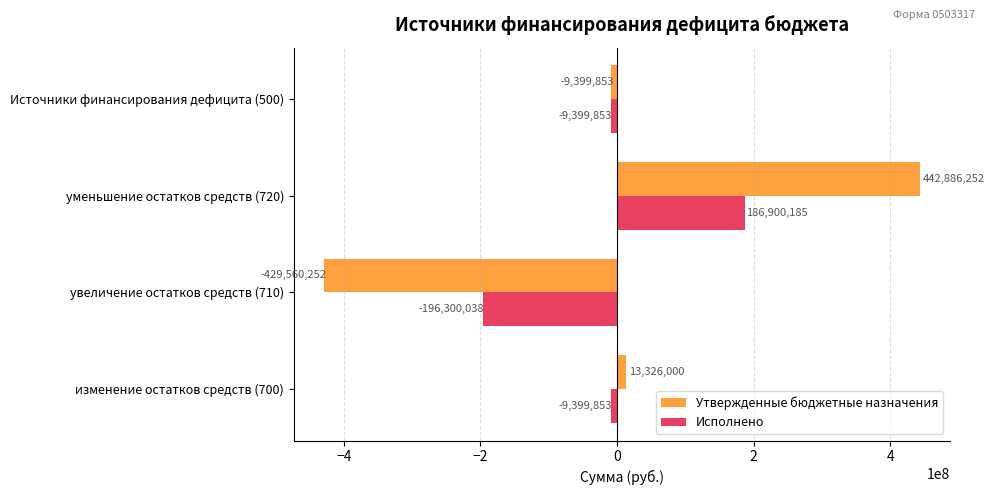

At which category is the sum across all series the highest?

уменьшение остатков средств (720)